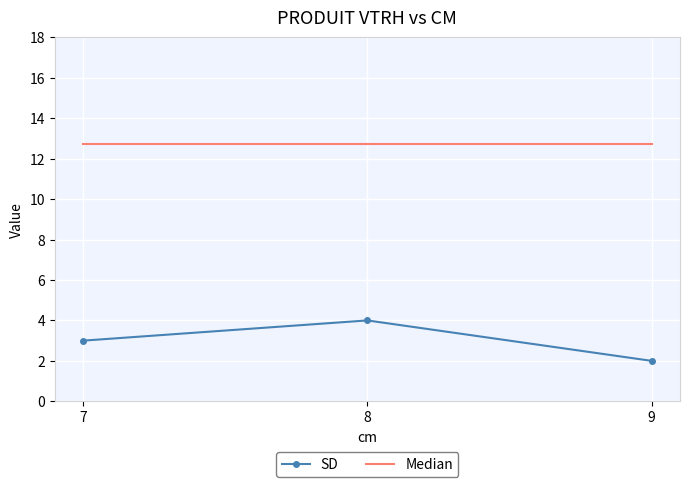

Which series has the widest spread of values?

SD